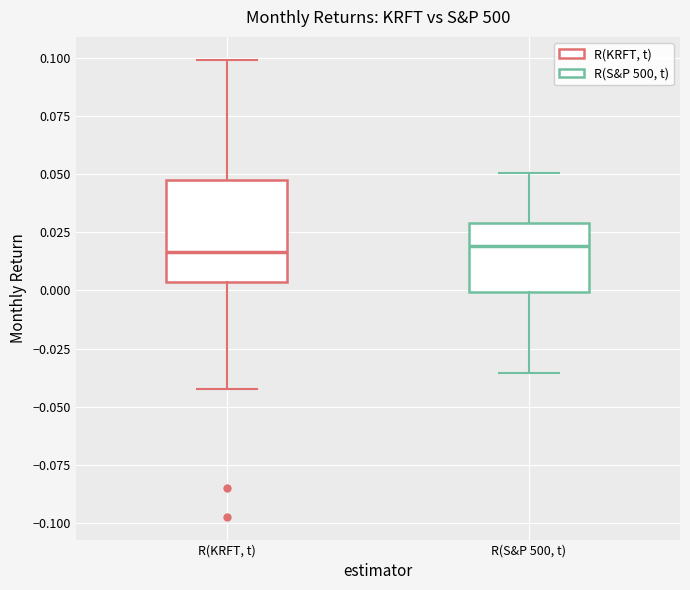

Reading left to right, transcribe this box plot: for each box, give where its median line is, the range the box spans, and where its two whiskers end, as read against the y-axis. The values are not printed on the chart, so give them approximately, as read against the axis.

R(KRFT, t): median 0.015, box 0.005 to 0.050, whiskers -0.040 to 0.100
R(S&P 500, t): median 0.020, box 0.000 to 0.030, whiskers -0.035 to 0.050